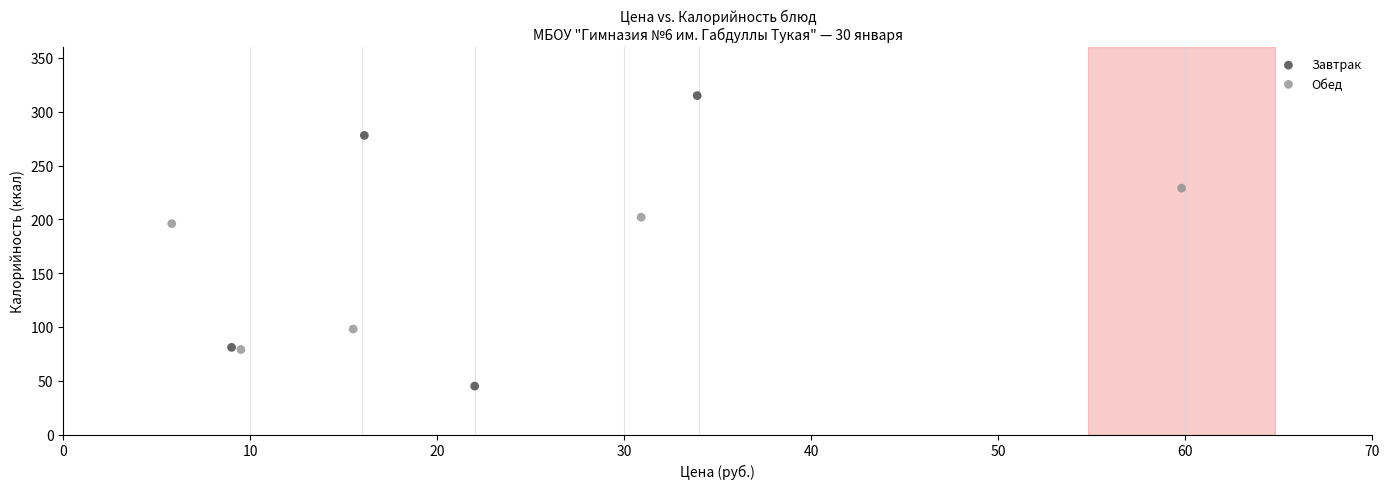

What are all the series names shown in the legend?

Завтрак, Обед